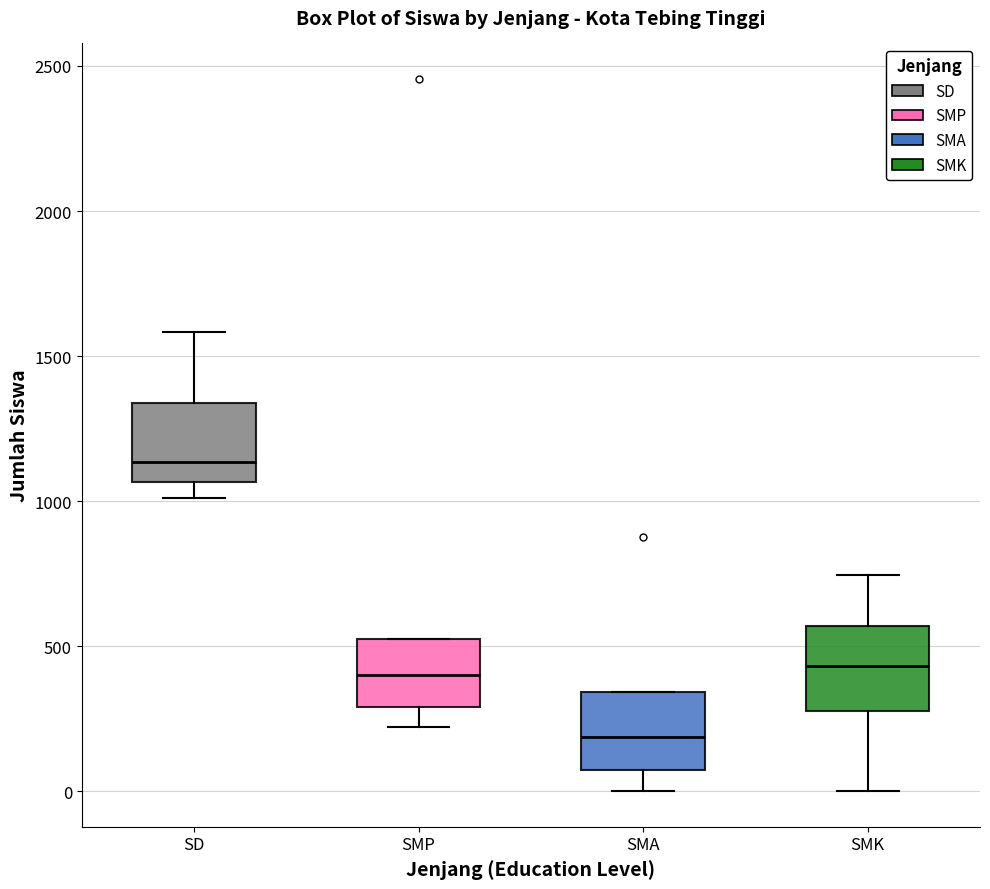

Which box has the highest median line?

SD